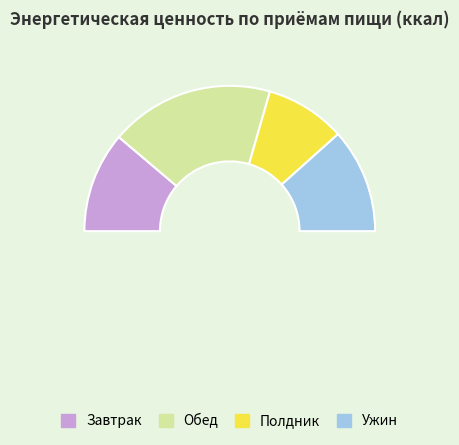

Which category has the biggest portion of the pie?

Обед